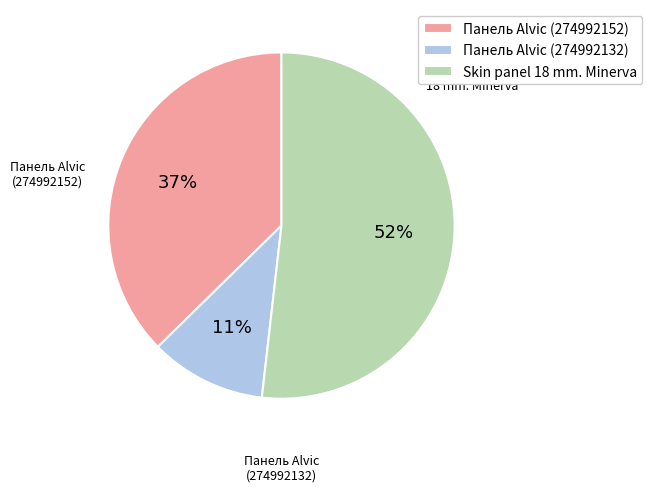

Count the number of slices in the pie.

3